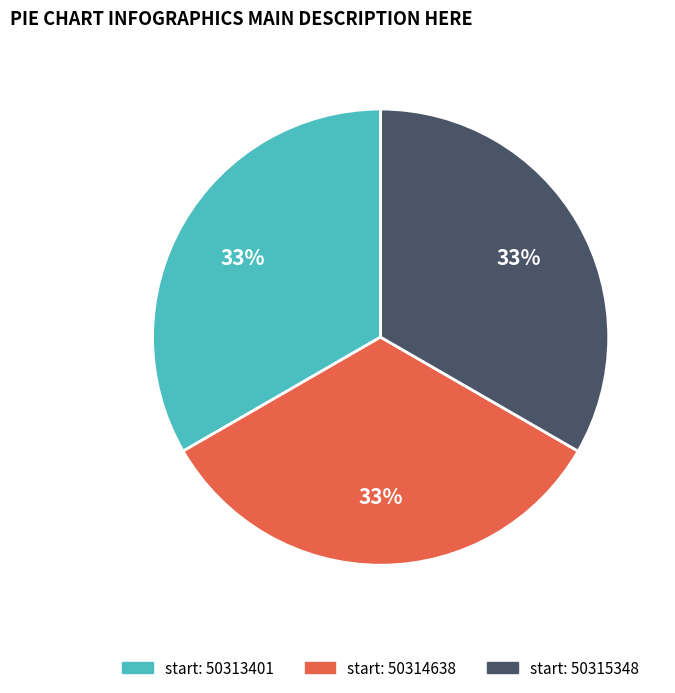

To the nearest percent, what is the average slice percentage?

33%